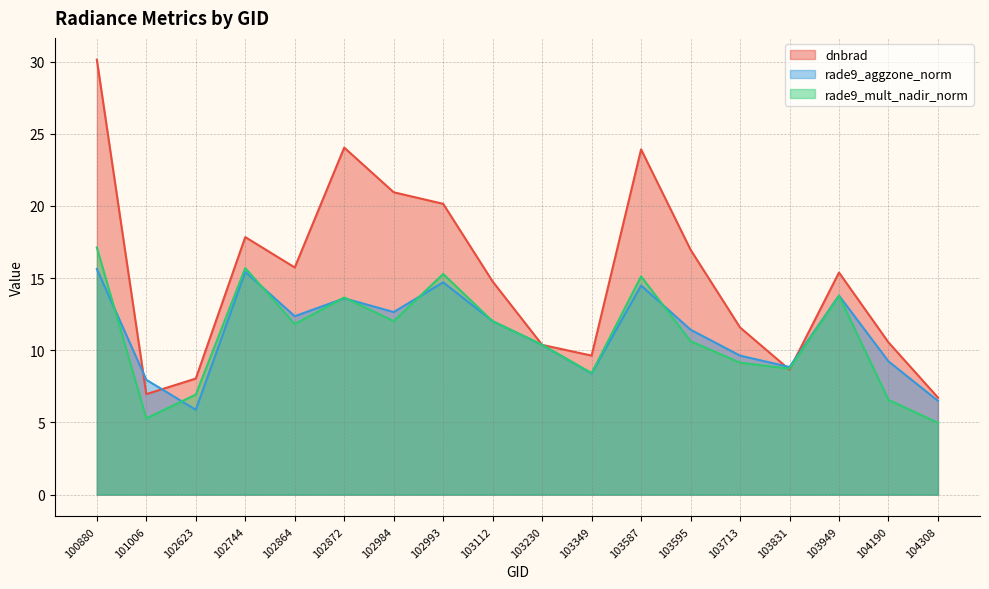

Reading left to right, transcribe all the data shown in this chart.

dnbrad: 30.1	7.0	8.0	17.8	15.7	24.0	20.9	20.1	14.8	10.4	9.6	23.9	17.0	11.6	8.7	15.4	10.6	6.7
rade9_aggzone_norm: 15.6	8.0	5.9	15.4	12.4	13.6	12.6	14.7	12.0	10.4	8.4	14.5	11.4	9.6	8.8	13.8	9.2	6.5
rade9_mult_nadir_norm: 17.1	5.3	6.9	15.7	11.8	13.7	12.0	15.3	12.0	10.4	8.4	15.1	10.6	9.1	8.7	13.8	6.6	5.0